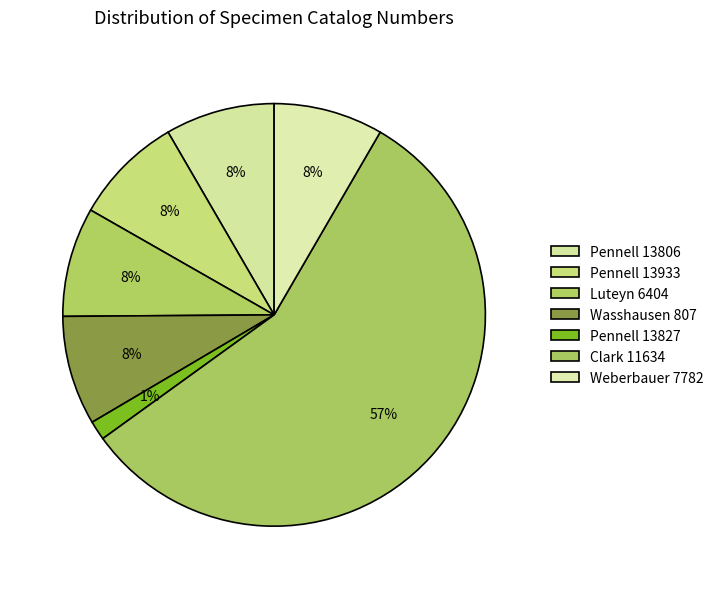

Which slice is the smallest?

Pennell 13827